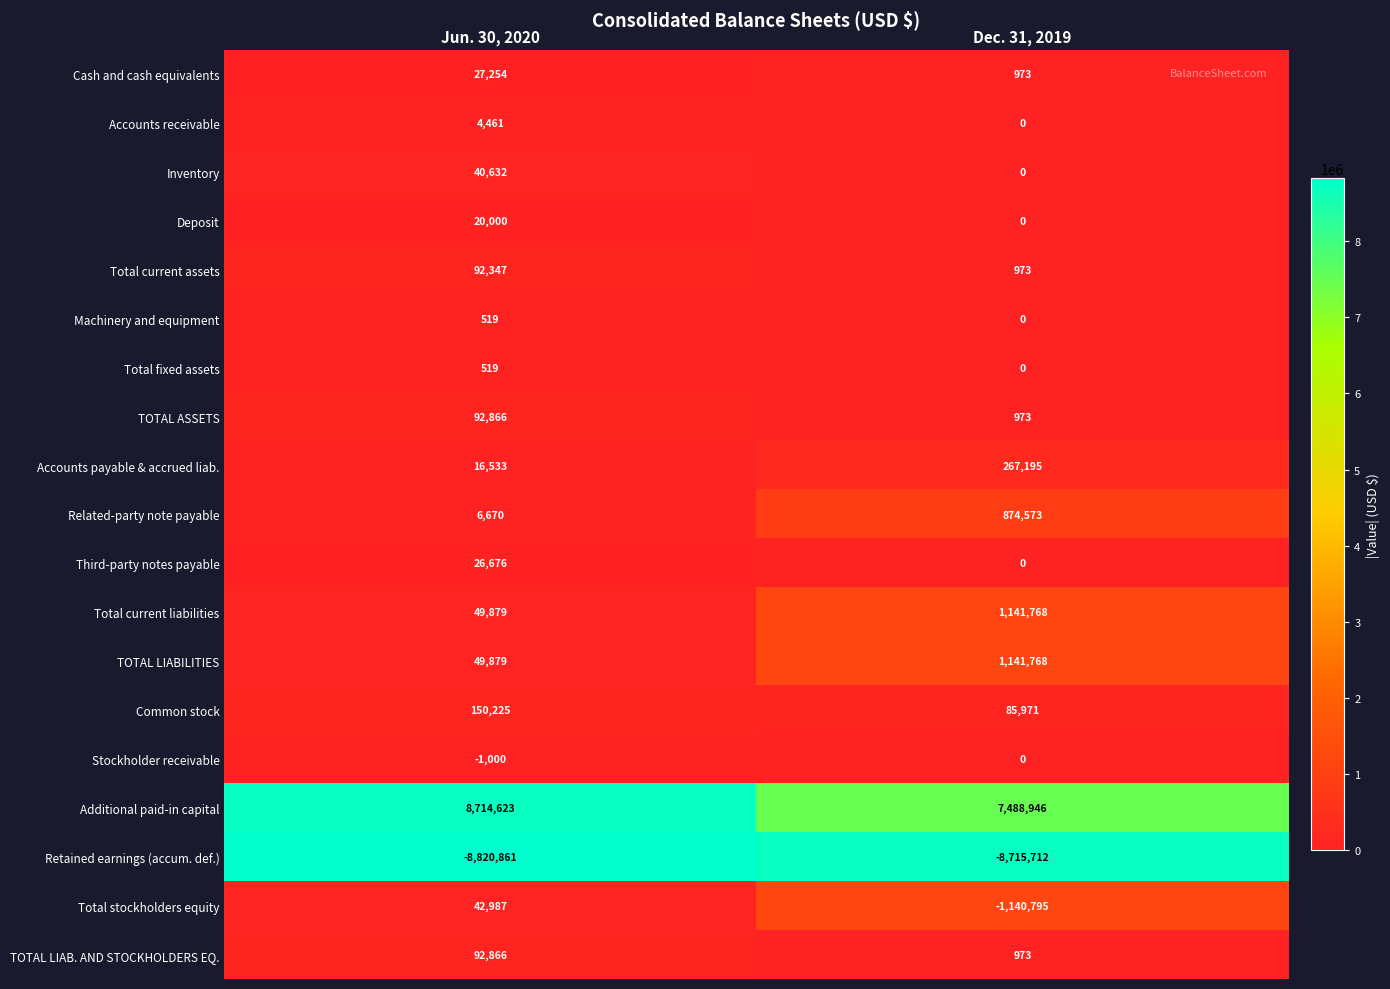

True or false: Stockholder receivable has a value of -470 at Jun. 30, 2020.

False